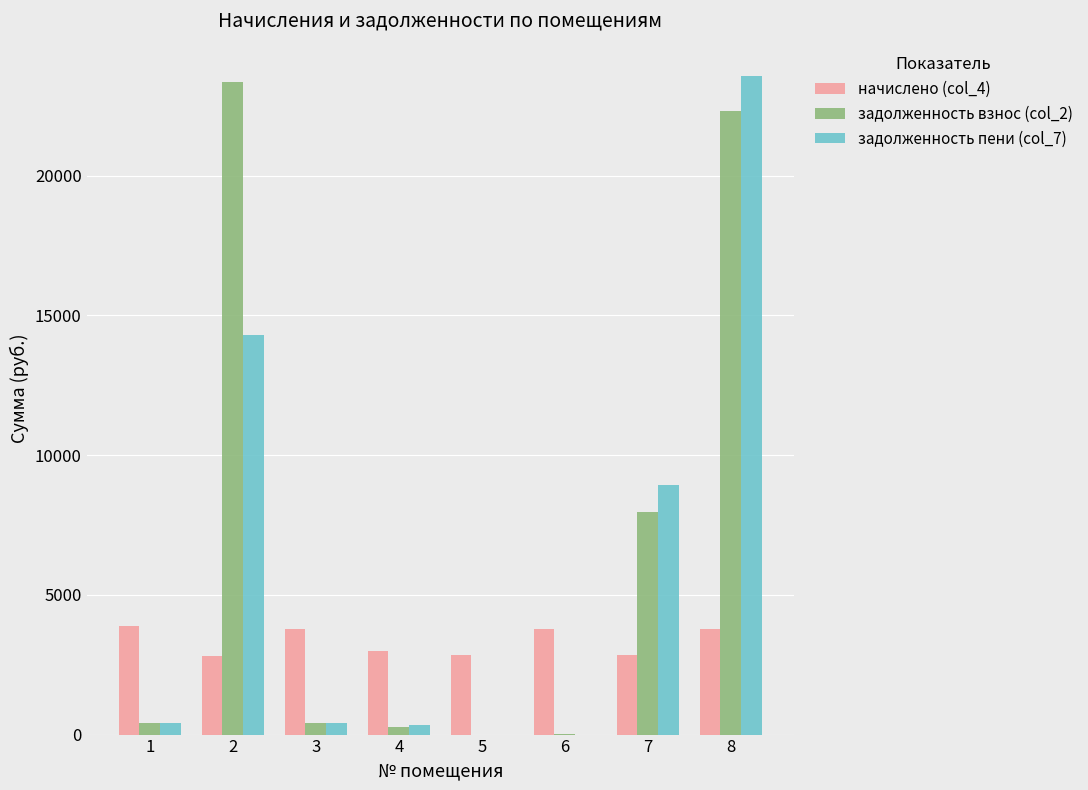

What is the maximum value shown in the chart?

23584.5